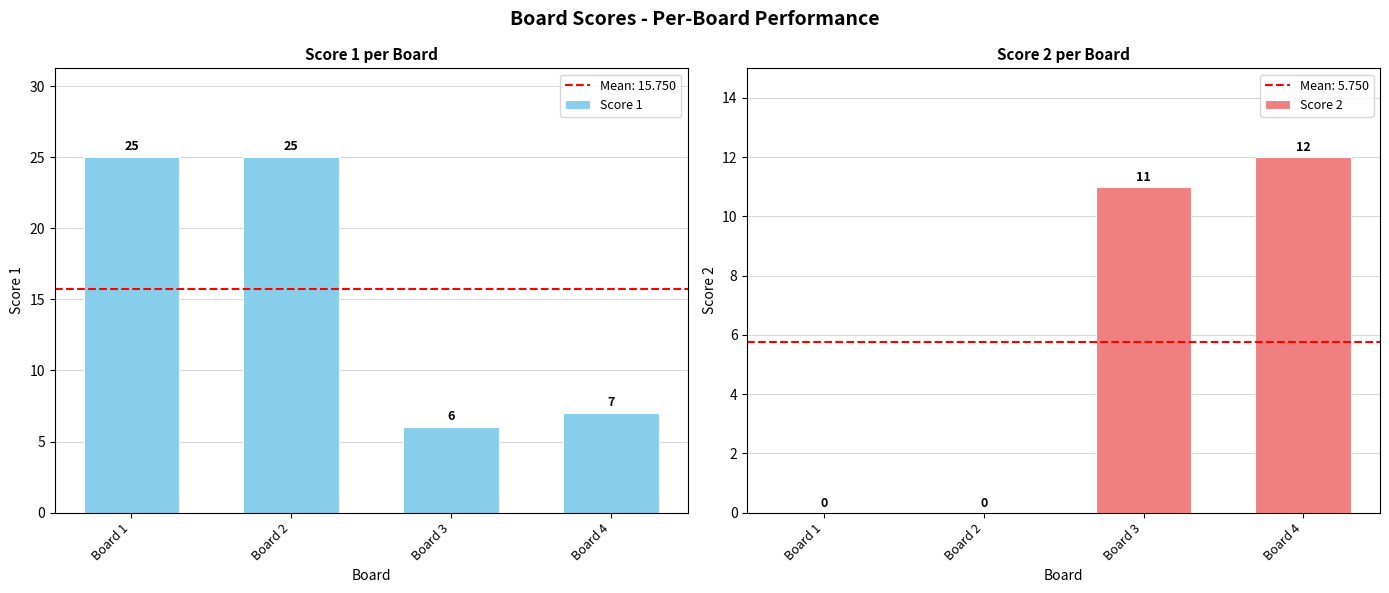

The value of Score 1 at Board 2 is 25. True or false?

True